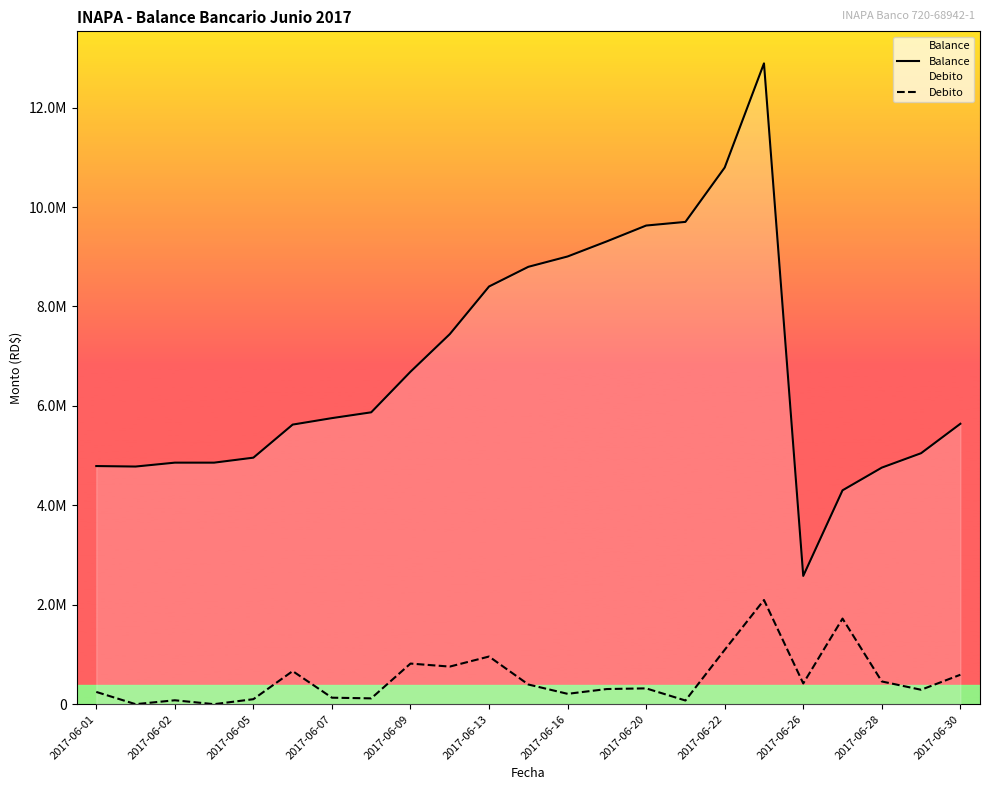

Rank the series by their maximum value, from highest to lowest.

Balance, Debito